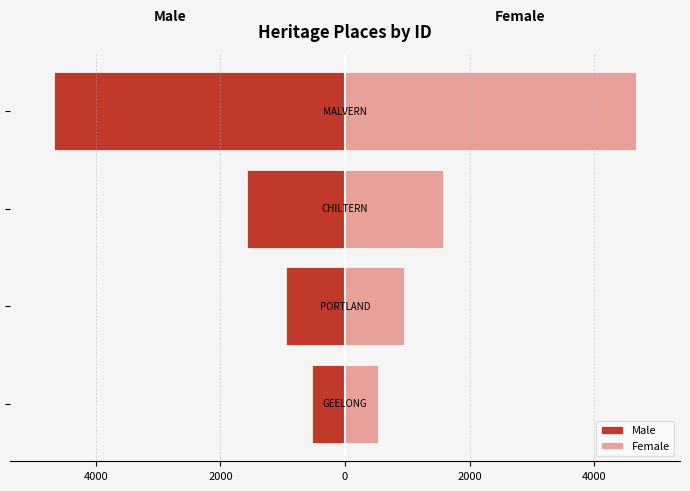

Which series has the largest total across all categories?

Female